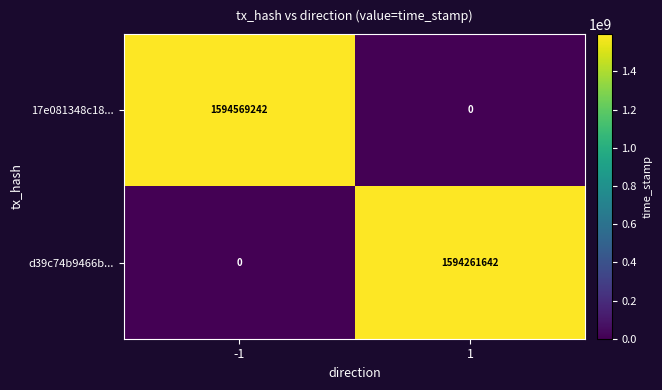

What is the sum of the 17e081348c18... values at 1 and -1?

1594569242